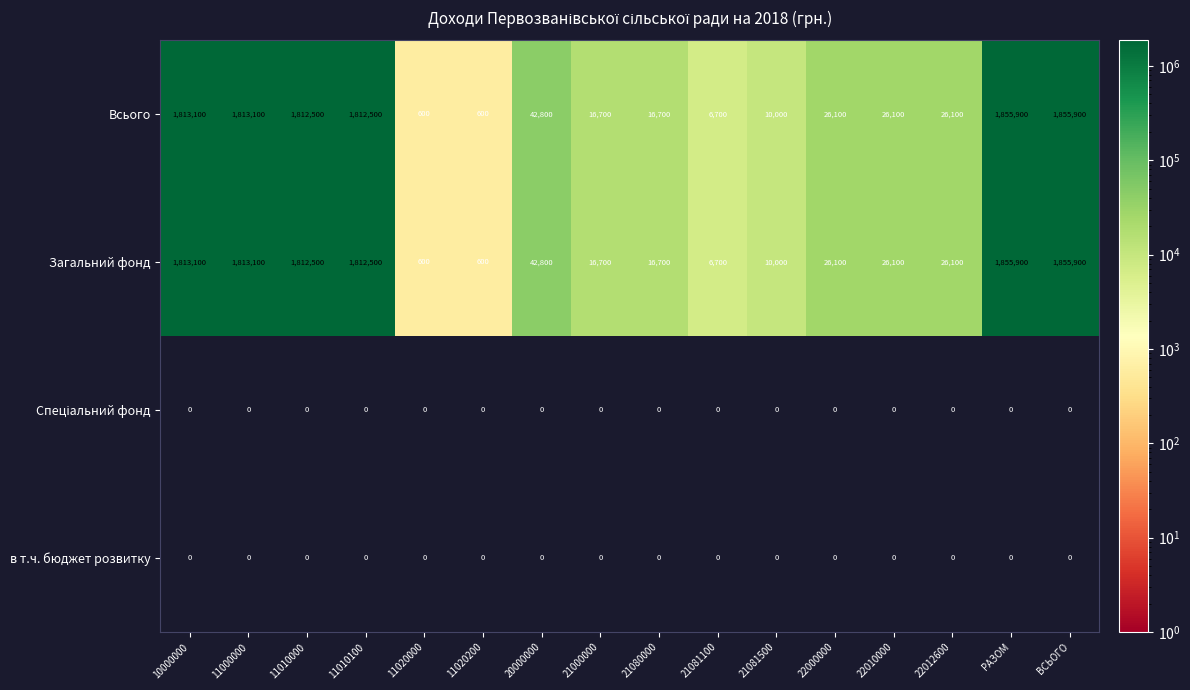

The value of Всього at 21080000 is 16700. True or false?

True